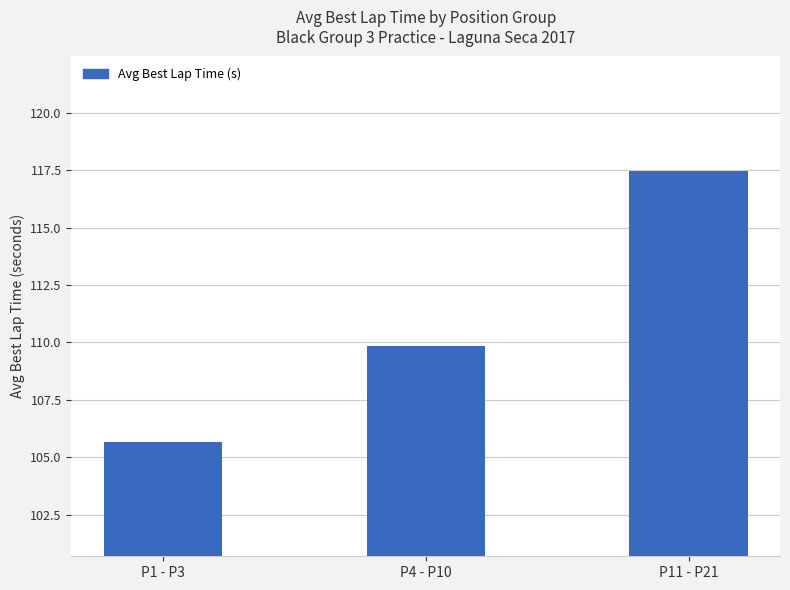

What is the label of the 1st bar from the left?

P1 - P3